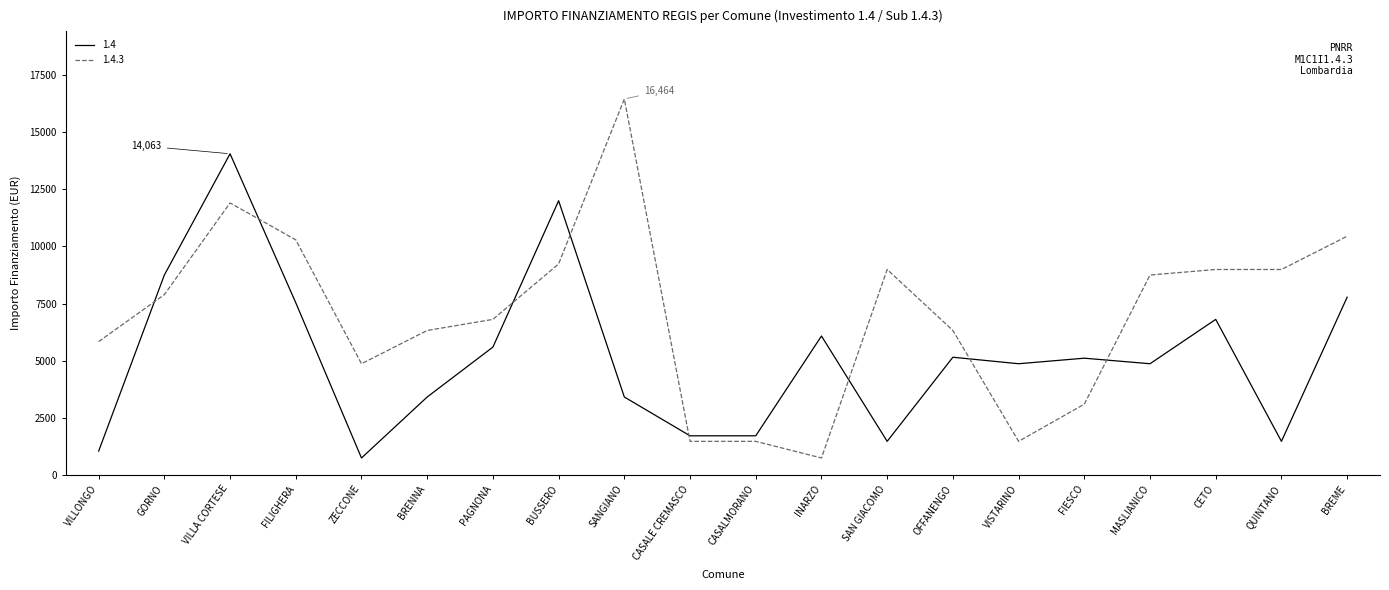

What is the smallest value displayed?

729